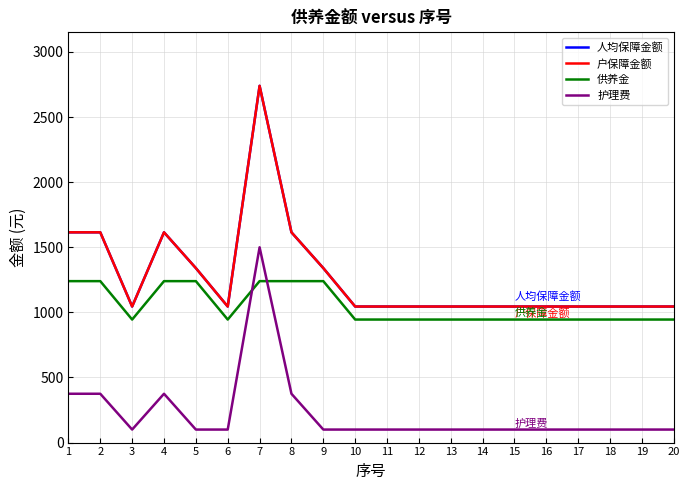

What is the average value of the 人均保障金额 series?

1273